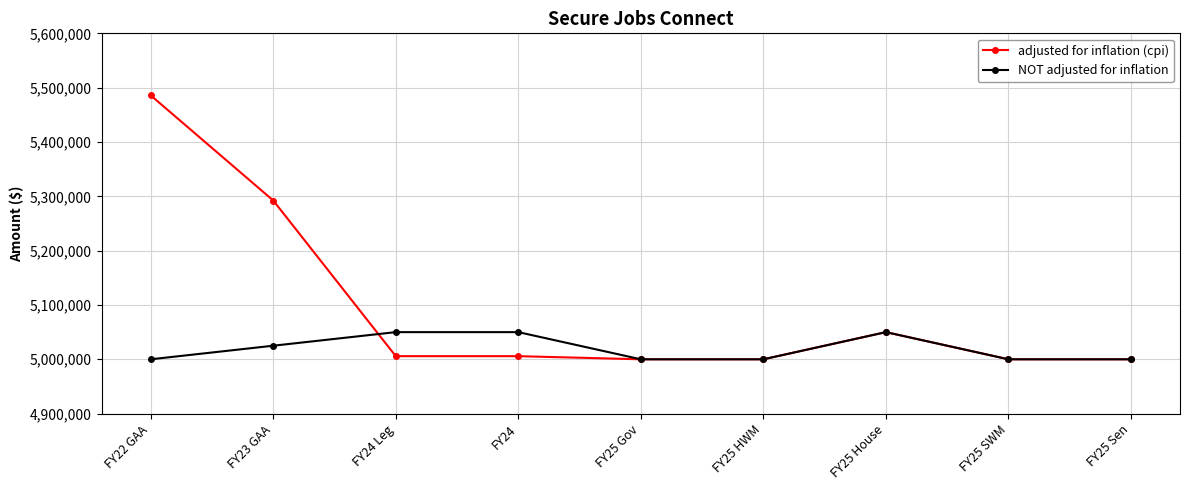

True or false: adjusted for inflation (cpi) has more than 2 interior local peaks.

False